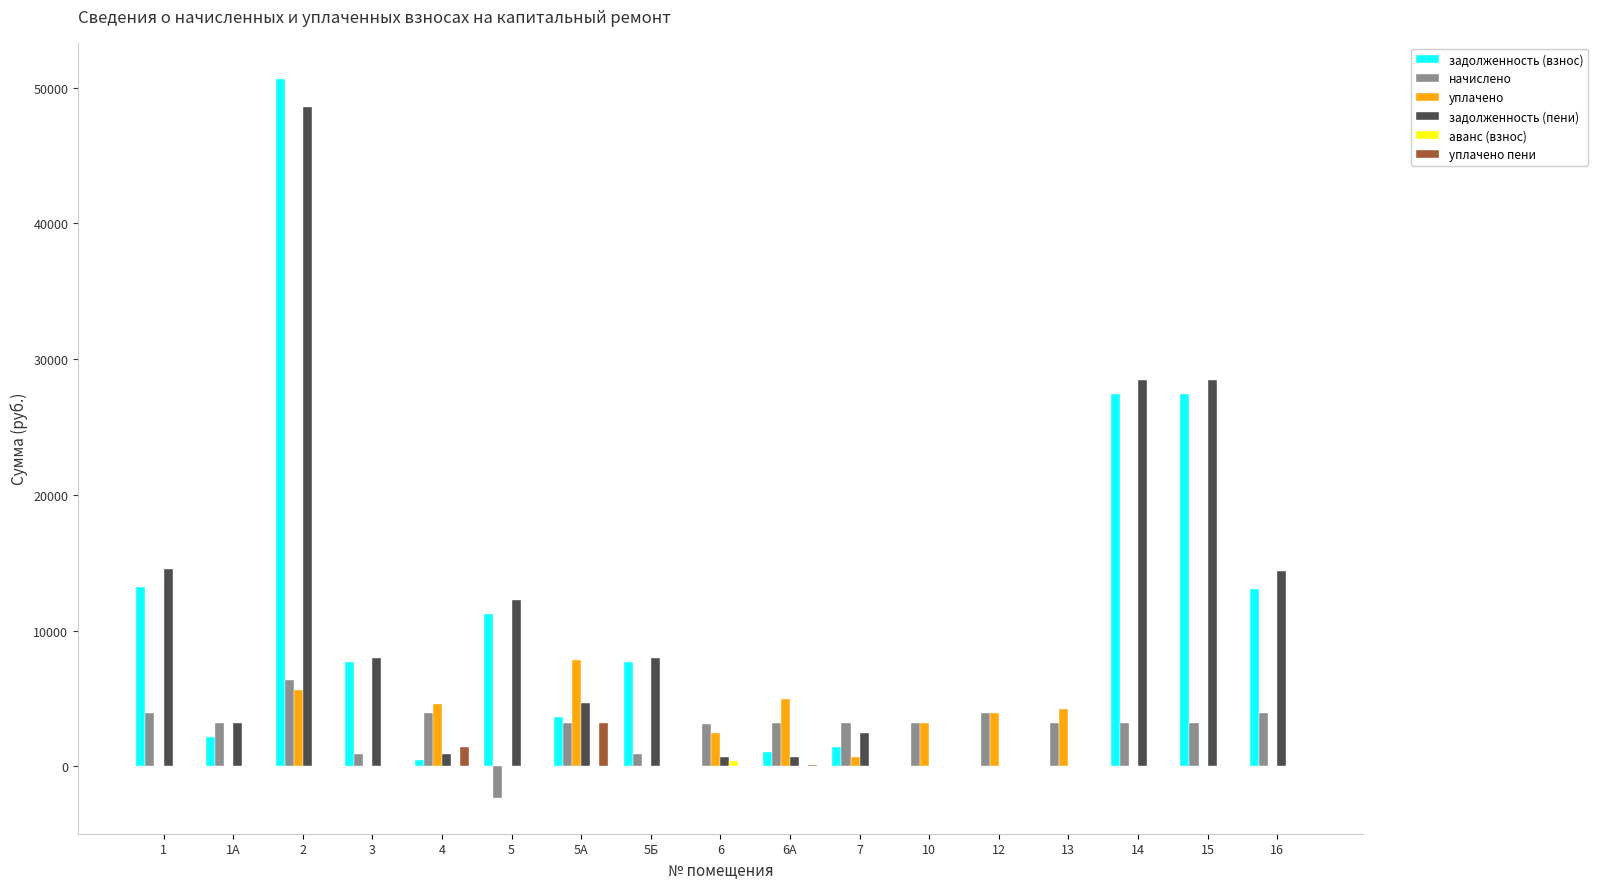

At which label does уплачено reach its peak?

5А